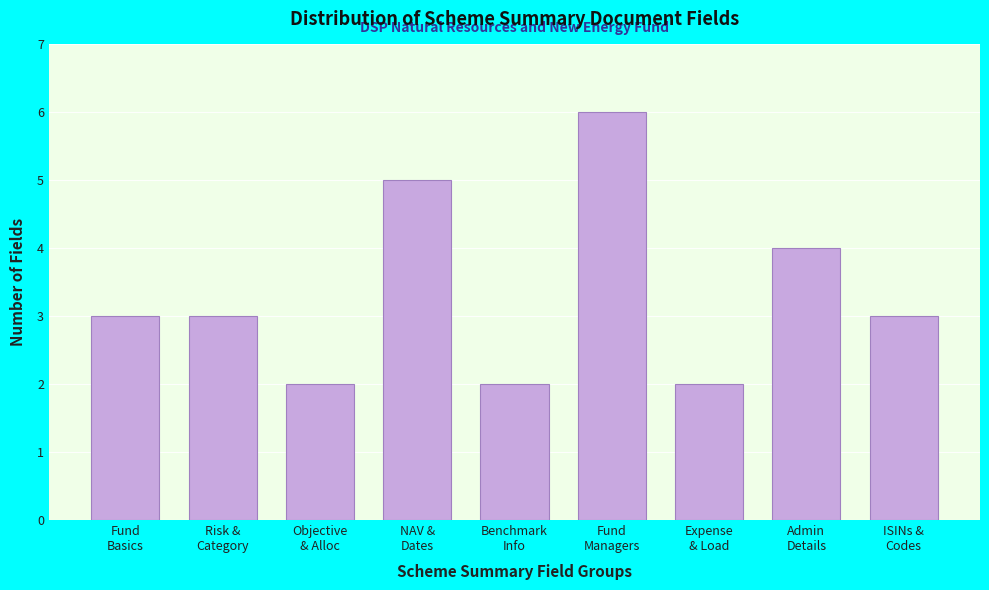

Reading left to right, extract all data points from this chart.

3	3	2	5	2	6	2	4	3